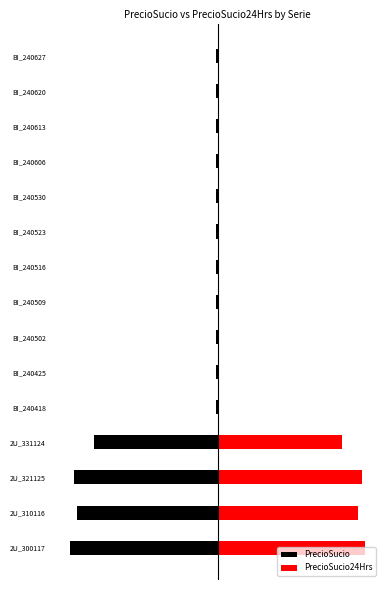

Which series changed the most between 2U_300117 and BI_240502?

PrecioSucio24Hrs